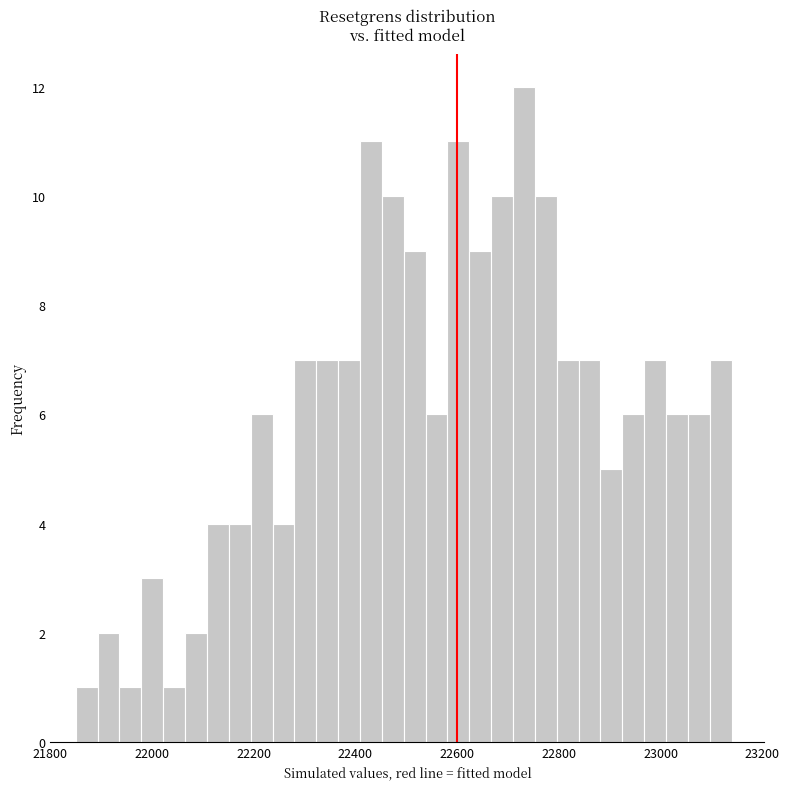

Read against the x-axis, roughly where is the centre of the tallest bar?

22740